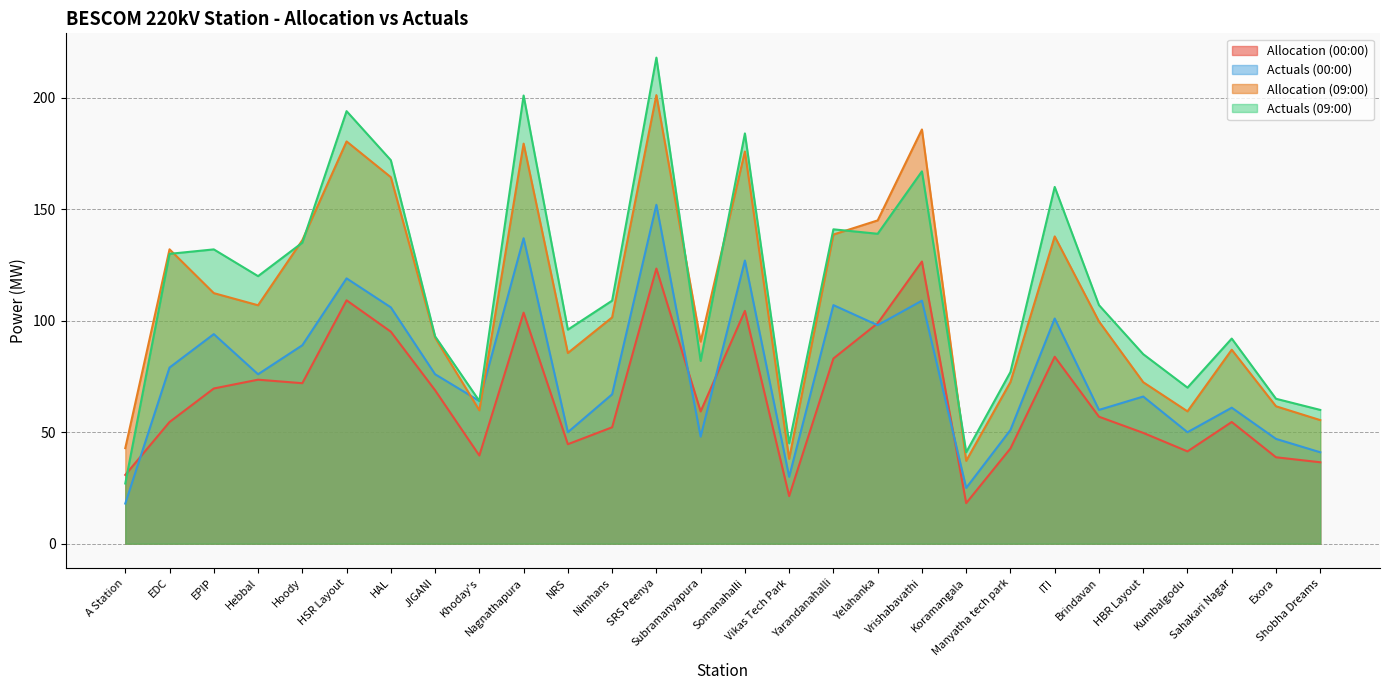

What is the difference between the maximum and second lowest values in the Allocation (00:00) series?

105.2